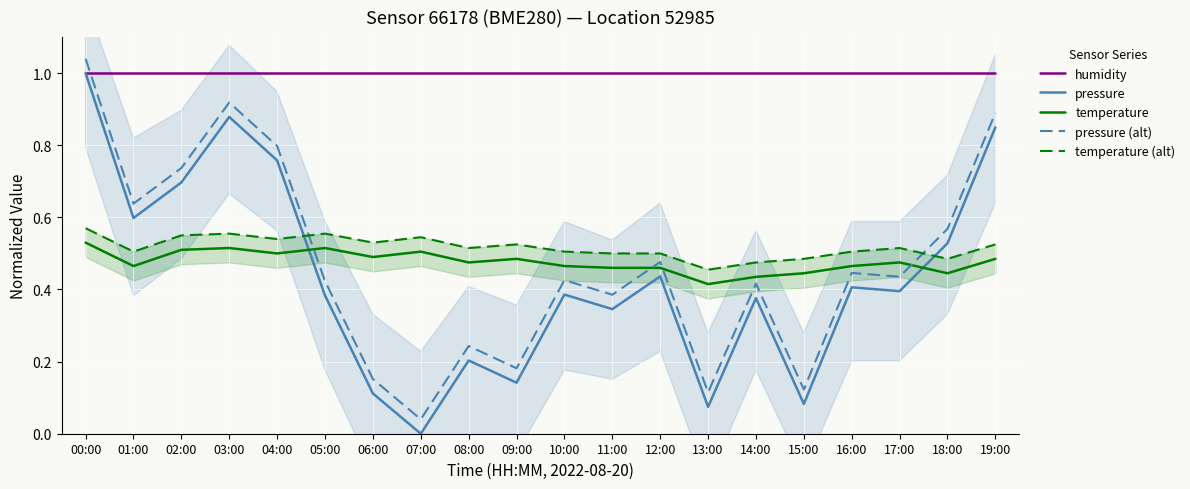

What is the sum of all pressure (alt) values?

9.5